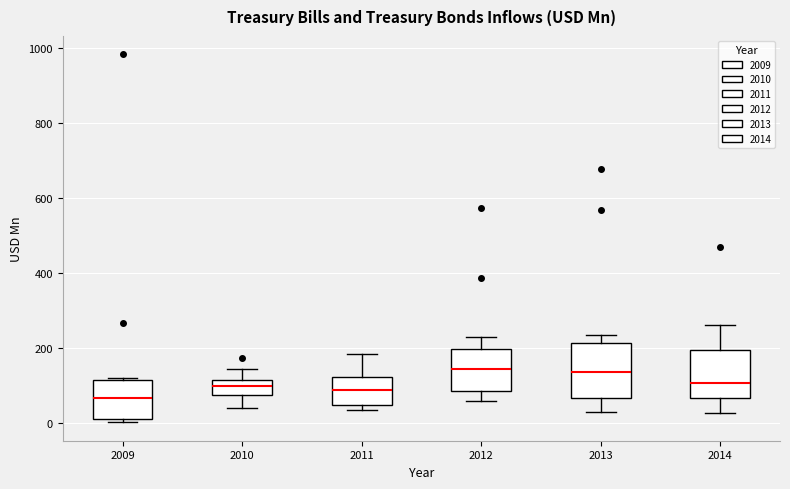

Where is the lower edge of the box at x = 2012 on the y-axis? The values are not printed on the chart, so give them approximately, as read against the axis.

80